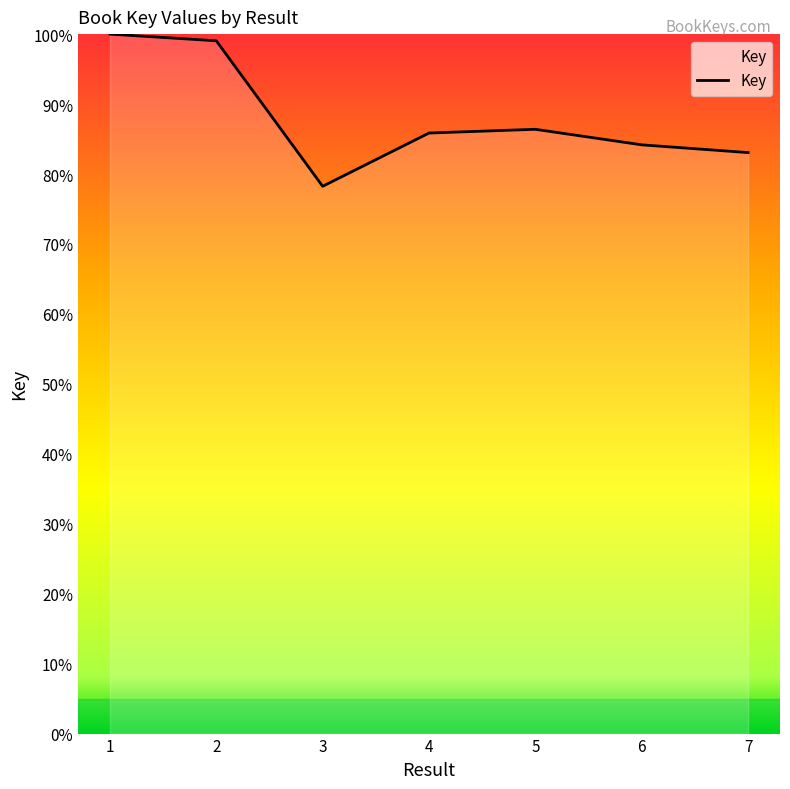

What is the change in value from 1 to 5?

-13.6